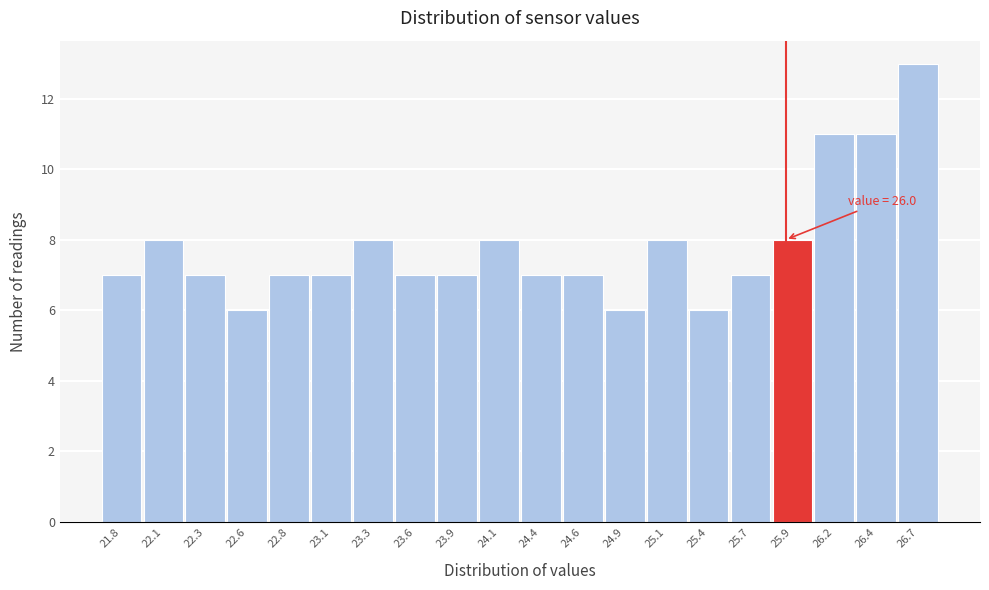

Reading right to left, list all the values displayed in this chart.

13	11	11	8	7	6	8	6	7	7	8	7	7	8	7	7	6	7	8	7